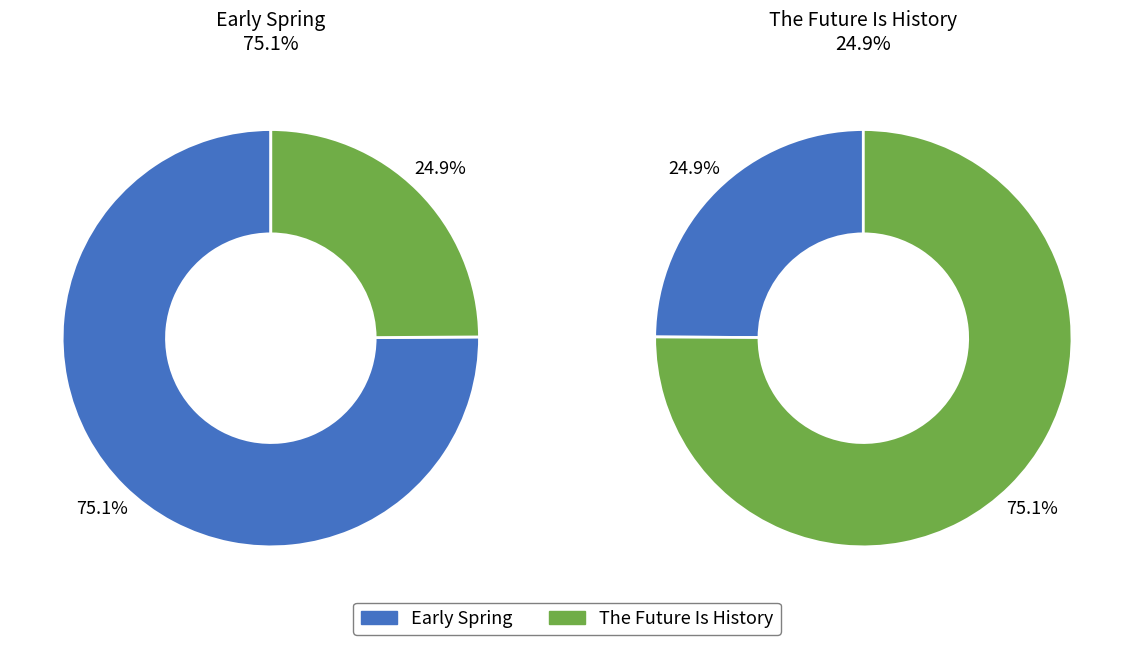

Count the number of slices in the pie.

2